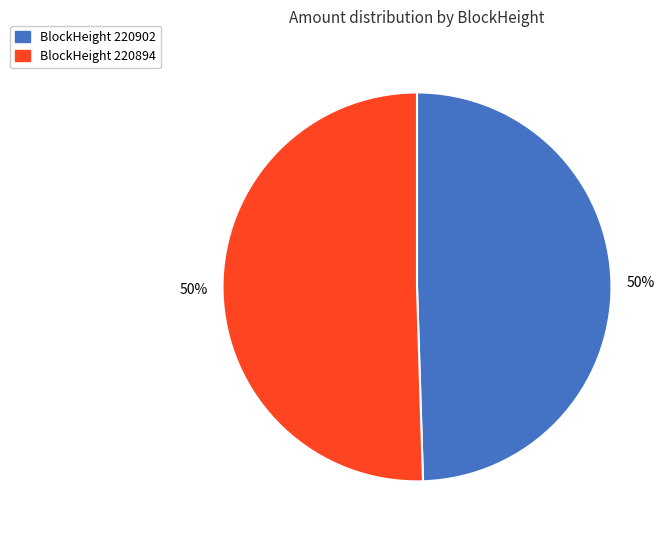

To the nearest percent, what is the average slice percentage?

50%